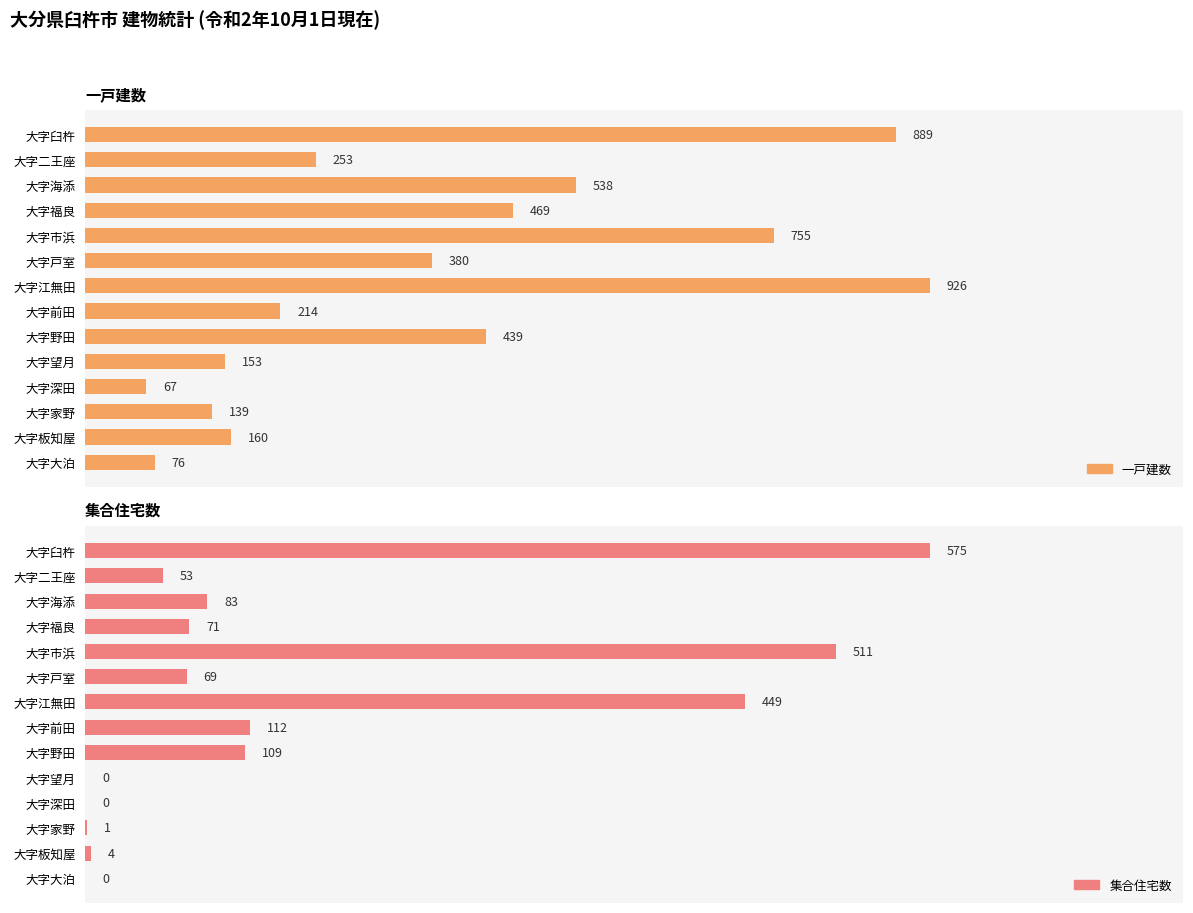

How many positive values does the 集合住宅数 series have?

11